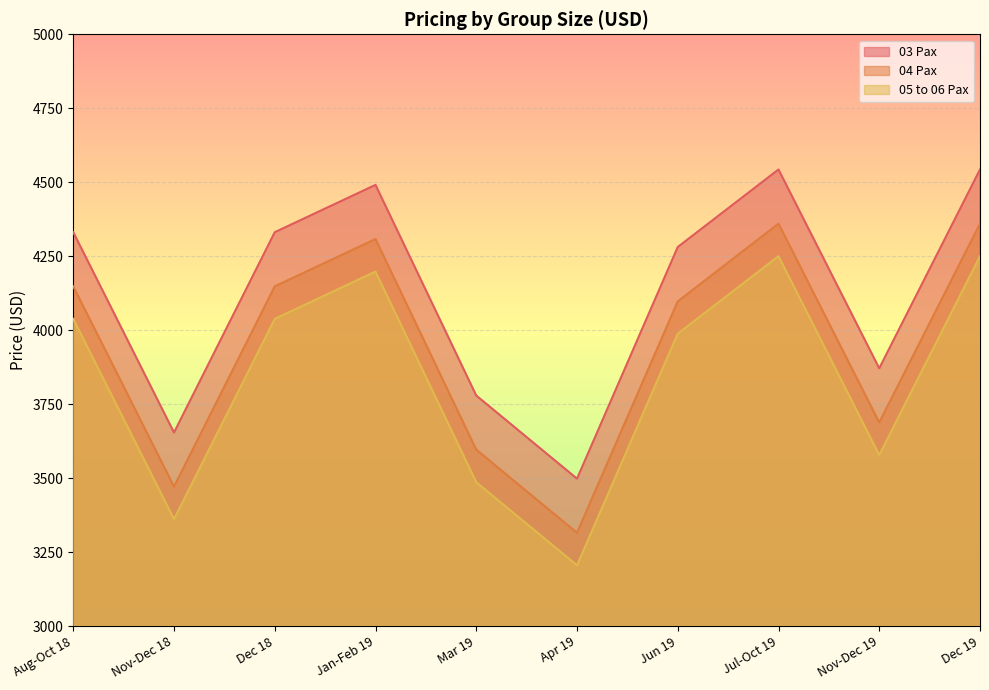

At which category is the sum across all series the highest?

Jul-Oct 19